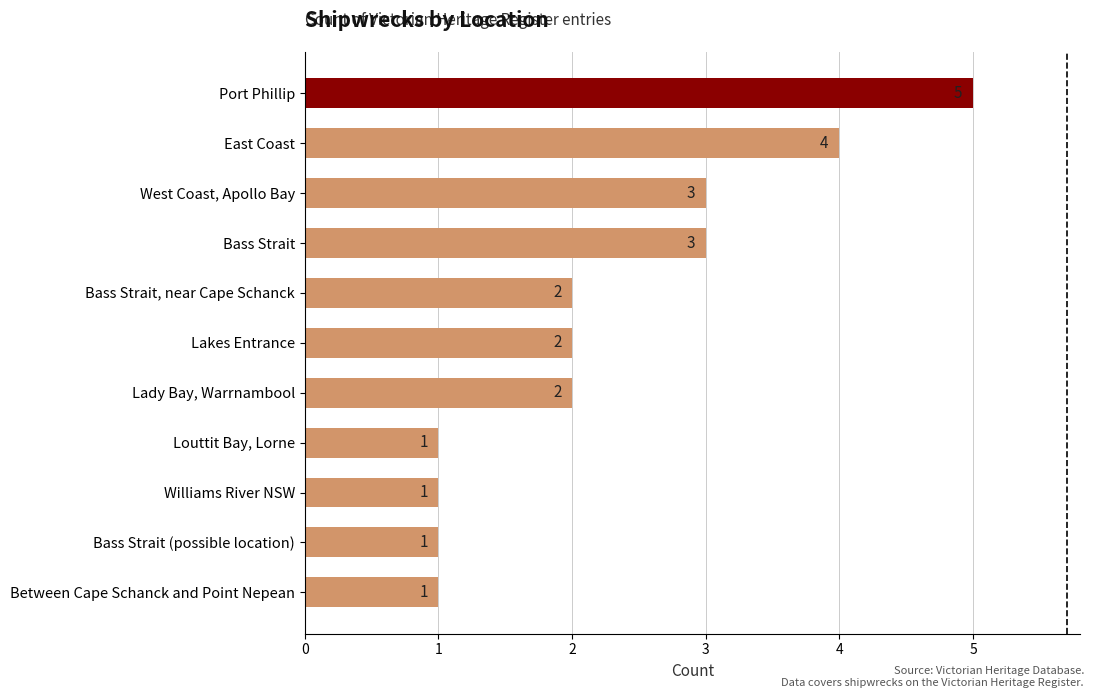

What is the ratio of the value at Bass Strait (possible location) to the value at Bass Strait, near Cape Schanck?

0.5